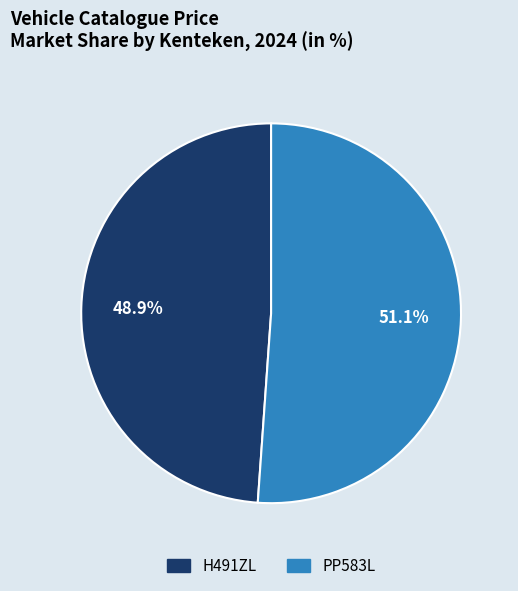

What percentage do PP583L and H491ZL together represent?

100.0%